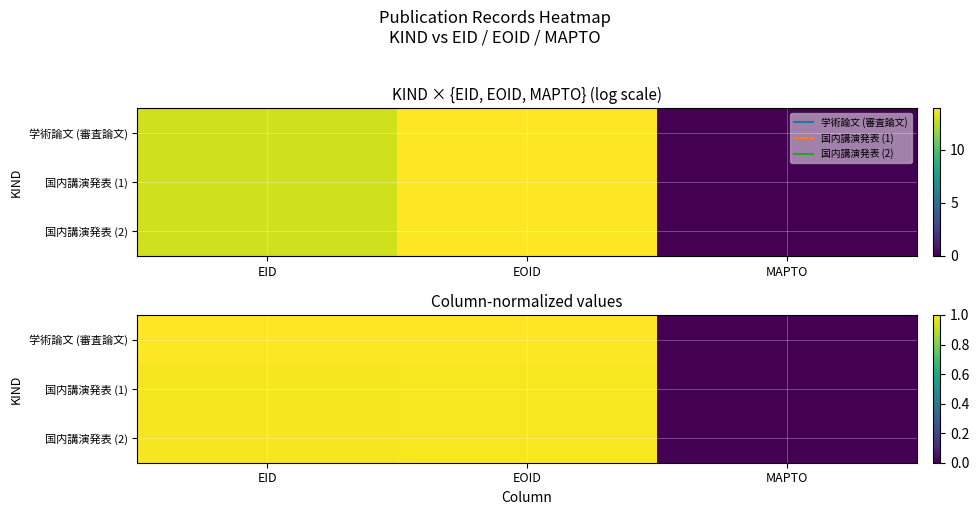

How many values in 国内講演発表 (1) are above zero?

2